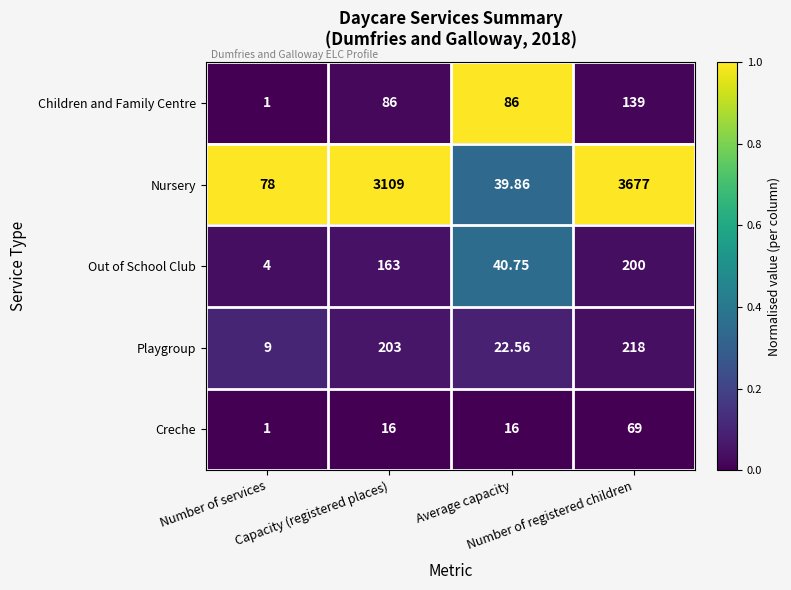

Which series has the largest total across all categories?

Nursery